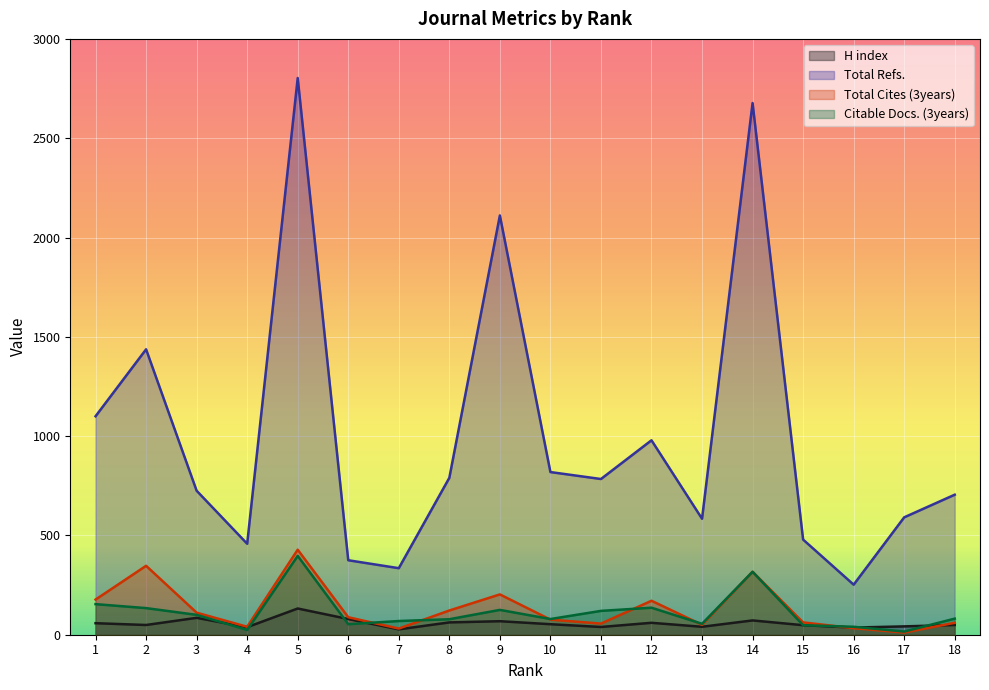

Reading left to right, extract all data points from this chart.

H index: 1=58	2=49	3=85	4=38	5=132	6=79	7=27	8=62	9=68	10=53	11=39	12=60	13=40	14=72	15=48	16=36	17=42	18=49
Total Refs.: 1=1100	2=1437	3=725	4=458	5=2803	6=375	7=335	8=790	9=2111	10=819	11=784	12=979	13=584	14=2677	15=479	16=252	17=591	18=705
Total Cites (3years): 1=177	2=347	3=111	4=40	5=428	6=88	7=31	8=122	9=203	10=76	11=56	12=171	13=50	14=317	15=62	16=33	17=11	18=60
Citable Docs. (3years): 1=154	2=134	3=100	4=24	5=397	6=53	7=69	8=78	9=125	10=79	11=120	12=136	13=55	14=317	15=48	16=40	17=16	18=81